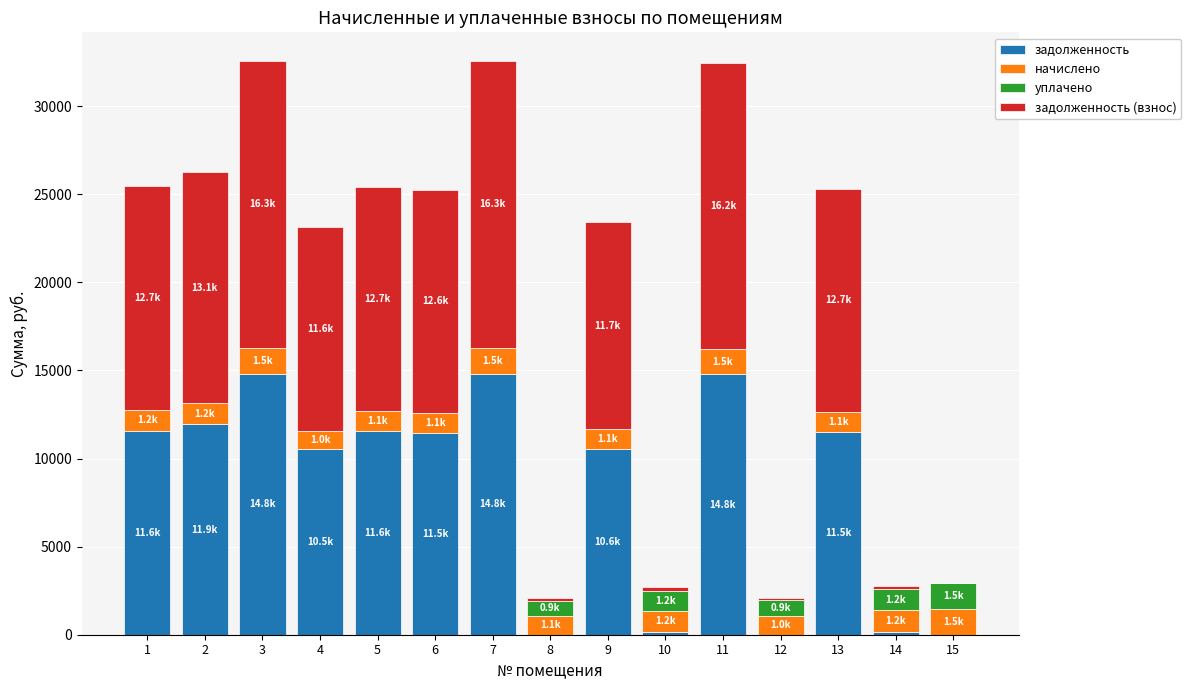

What is the total value across all series at 5?

25394.6